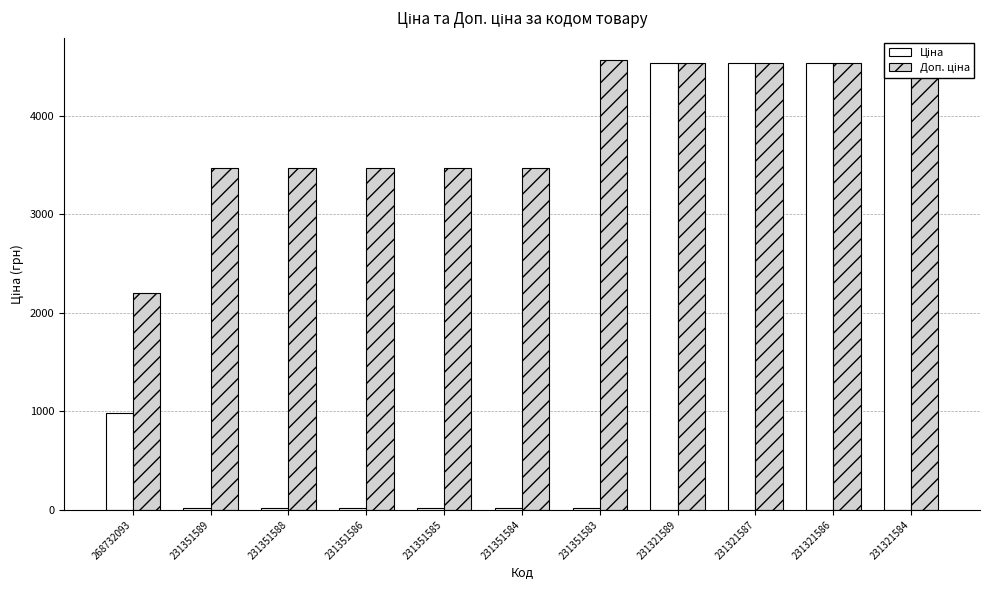

Which category has the highest value in the Доп. ціна series?

231321584